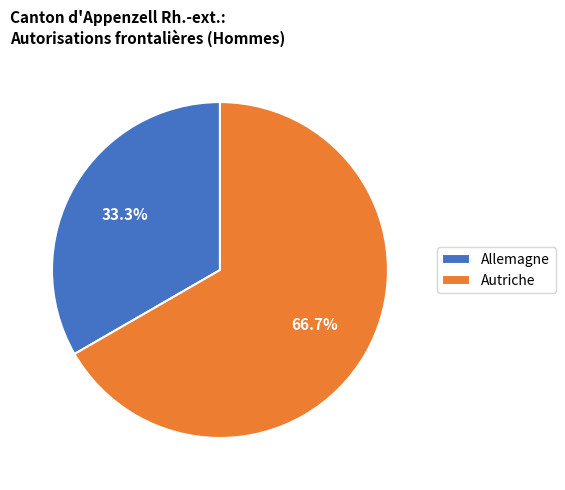

Is it true that Allemagne is 33% of the pie?

True